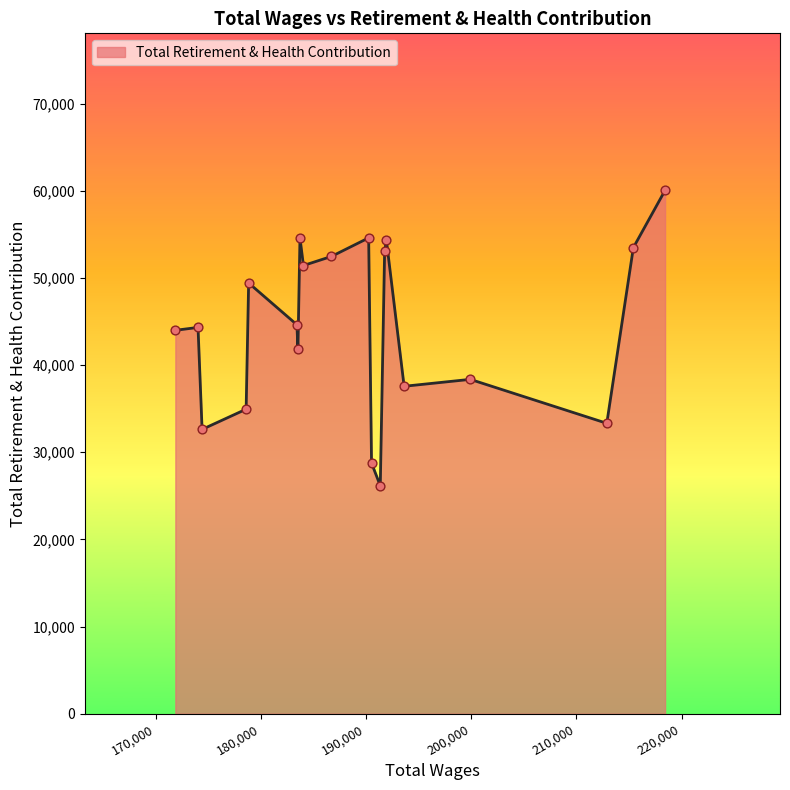

What is the difference between the maximum and minimum values?

33890